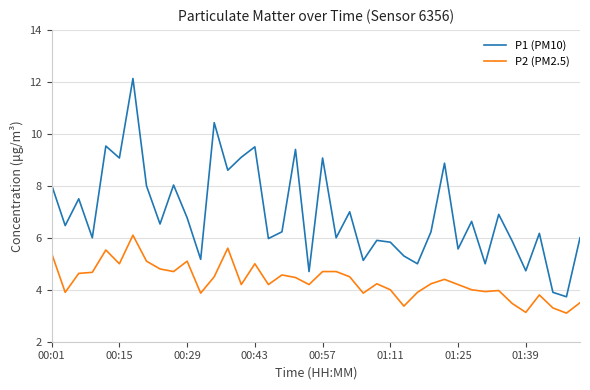

What is the greatest value displayed?

12.1